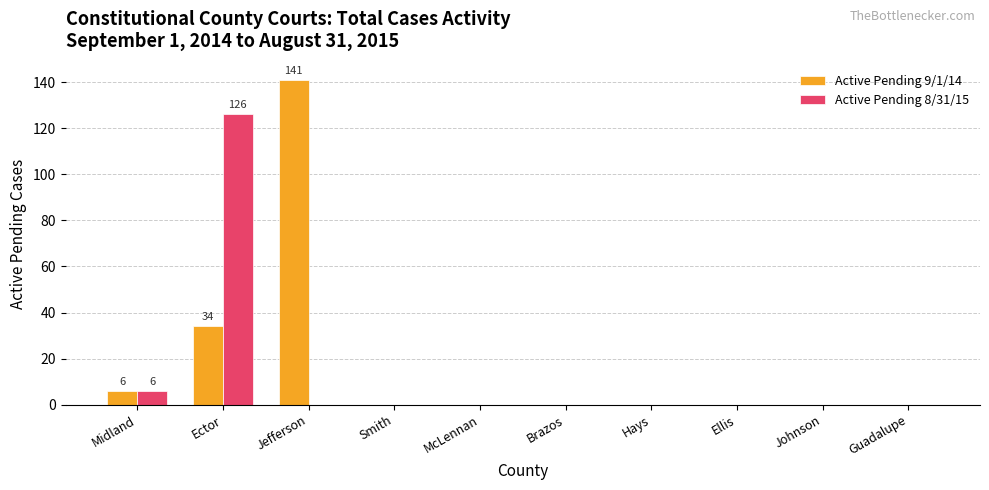

True or false: Active Pending 8/31/15 has a value of 46 at Smith.

False